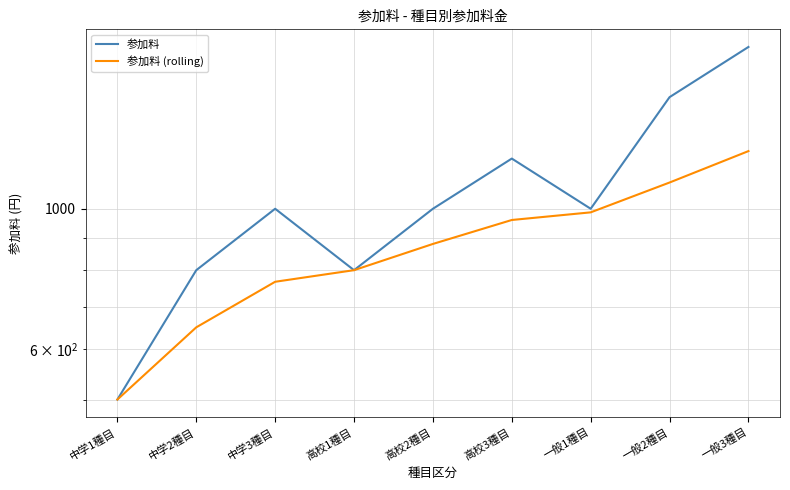

What is the total value across all series at 高校3種目?

2160